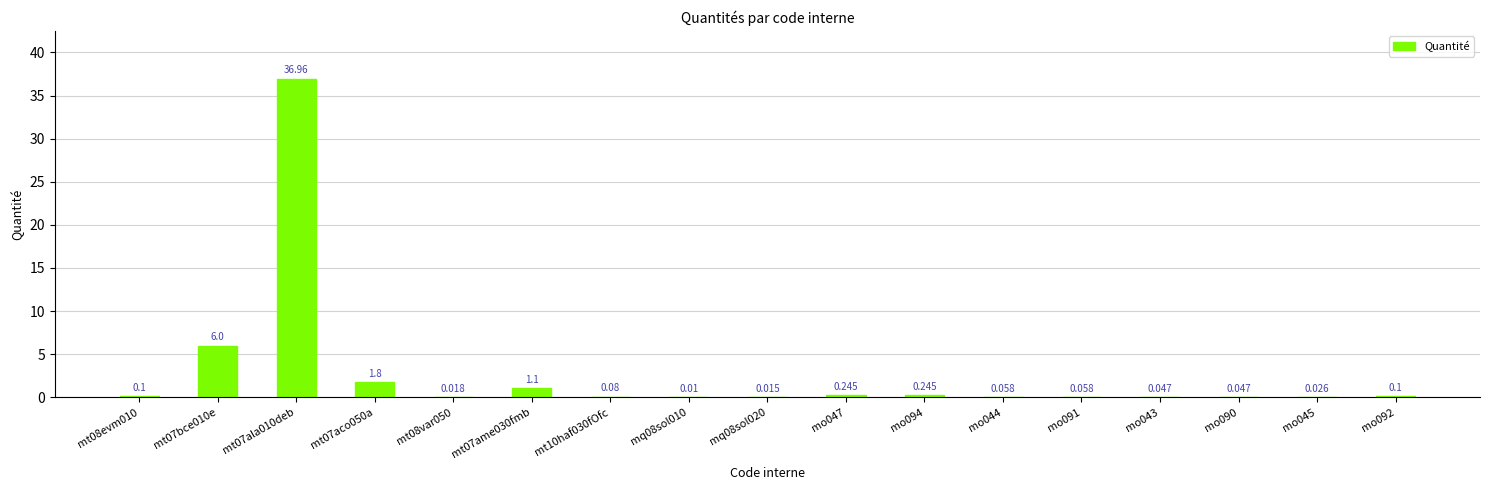

Count the number of data series in this chart.

1